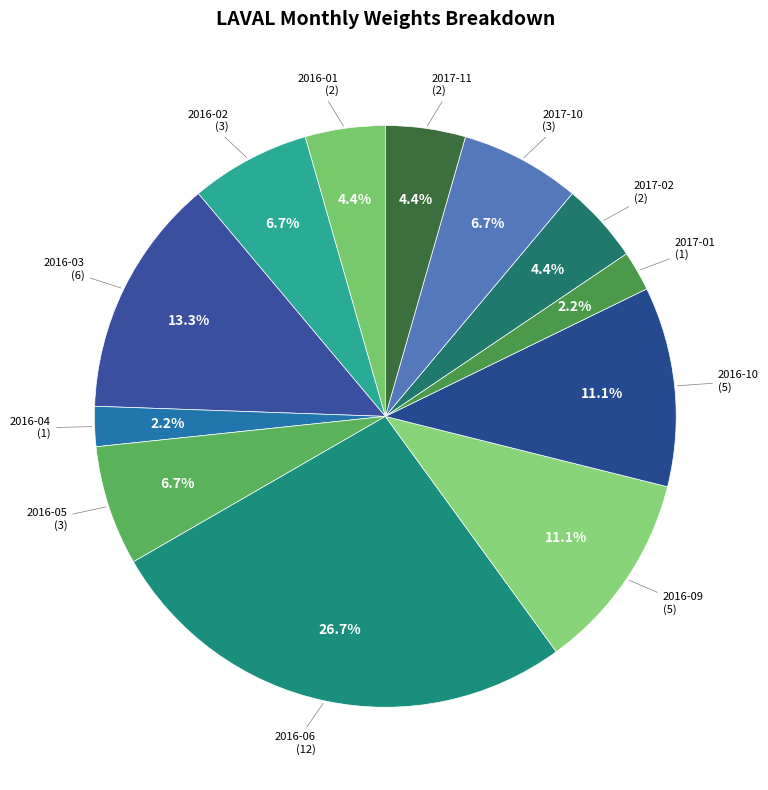

How many slices are in this pie chart?

12